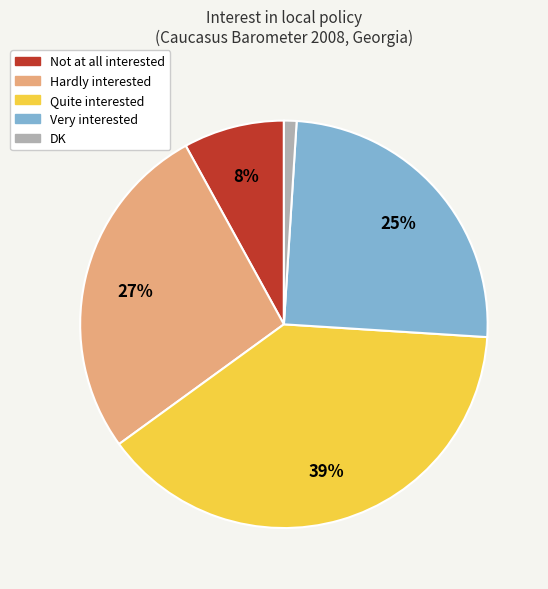

Which category has the smallest portion of the pie?

DK